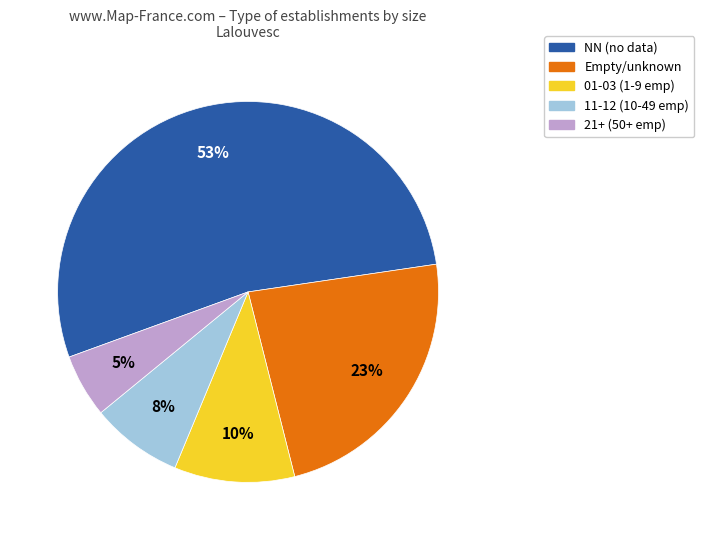

To the nearest percent, what is the difference between the largest and smallest slice percentages?

48%